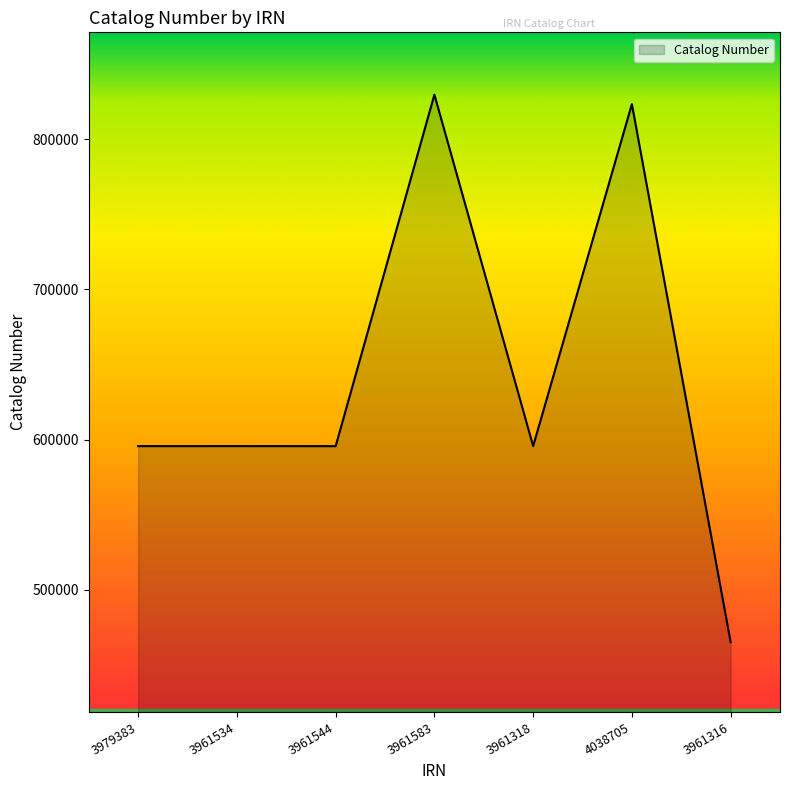

Which has a higher value, 3979383 or 4038705?

4038705